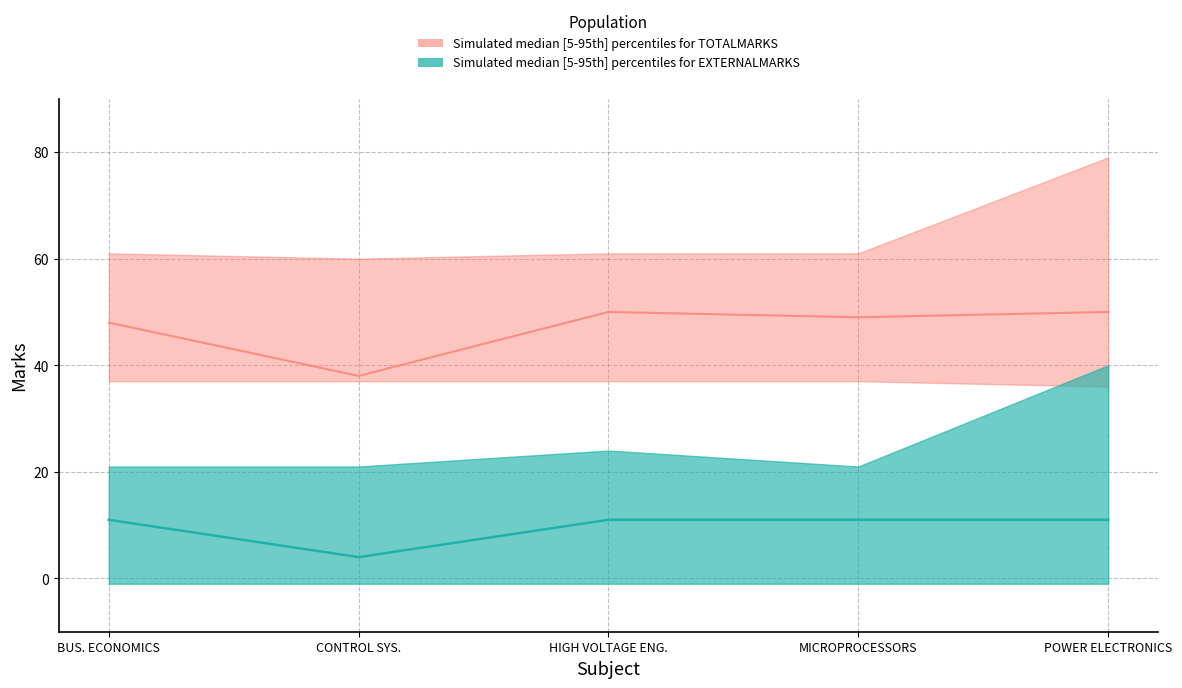

How many lines are shown in the chart?

6